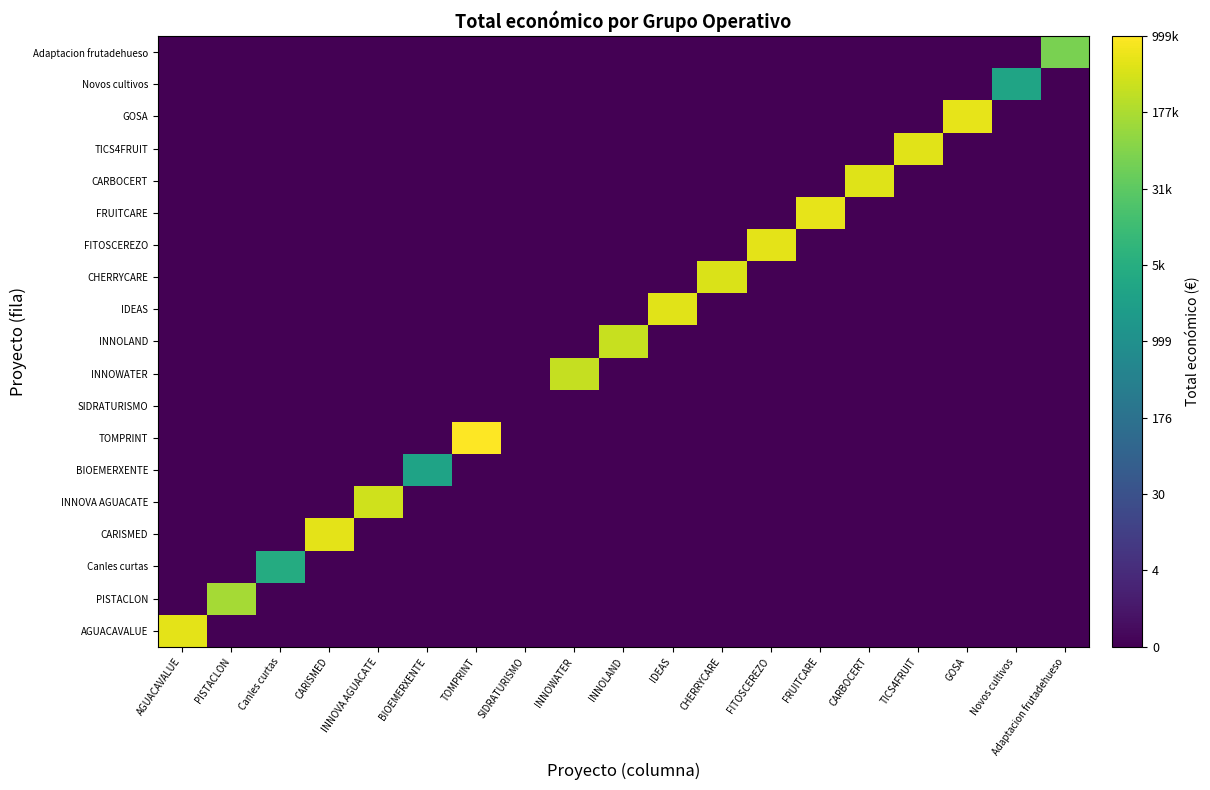

List the series in order of their peak value, lowest first.

SIDRATURISMO, BIOEMERXENTE, Novos cultivos, Canles curtas, Adaptacion frutadehueso, PISTACLON, INNOWATER, INNOLAND, INNOVA AGUACATE, CHERRYCARE, CARBOCERT, IDEAS, TICS4FRUIT, FITOSCEREZO, CARISMED, AGUACAVALUE, GOSA, FRUITCARE, TOMPRINT